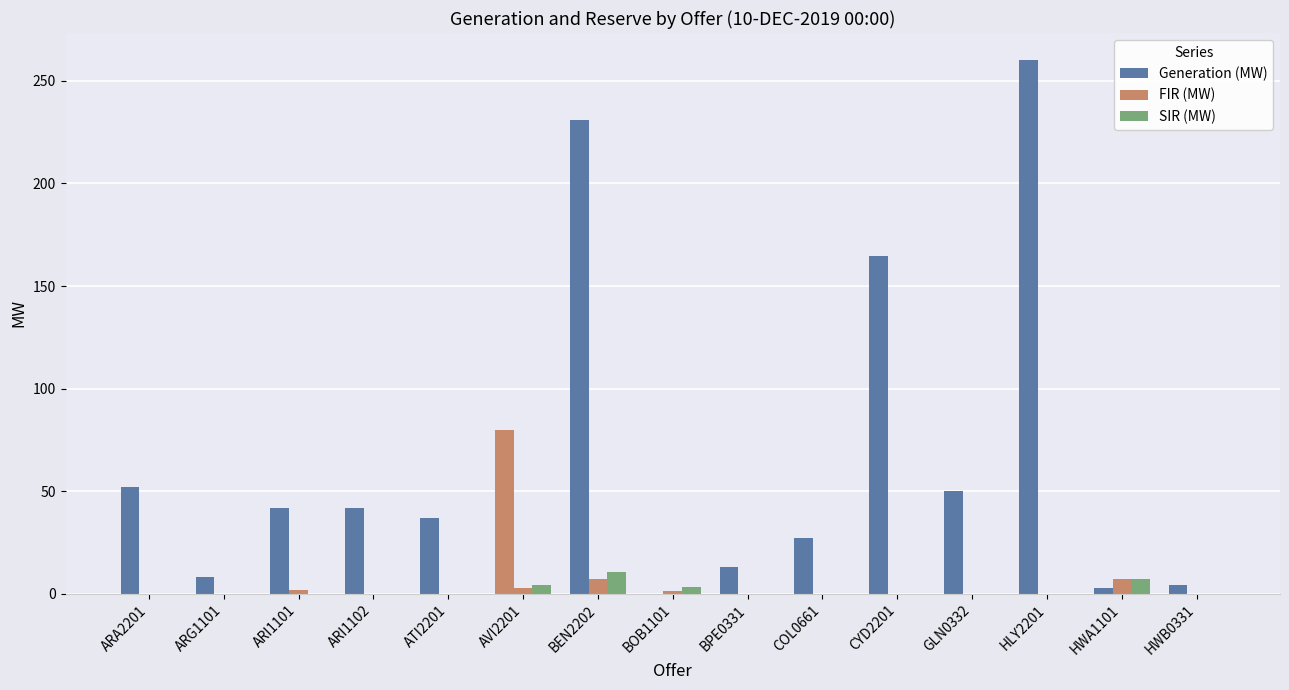

Count the number of data series in this chart.

3